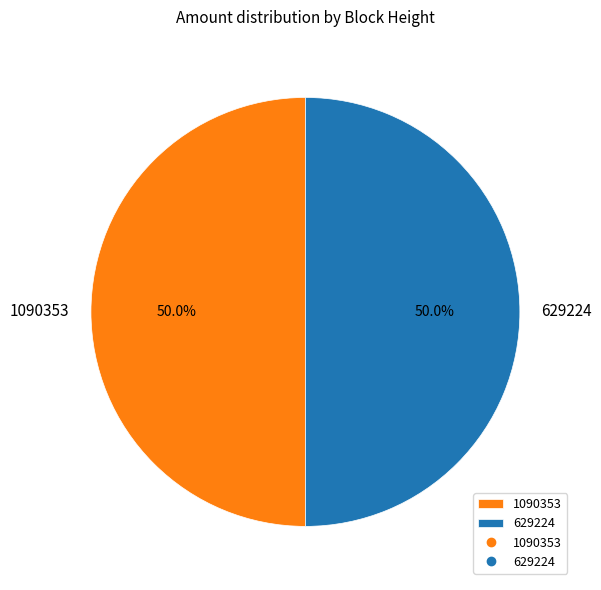

What is the ratio of the value at 629224 to the value at 1090353?

1.0